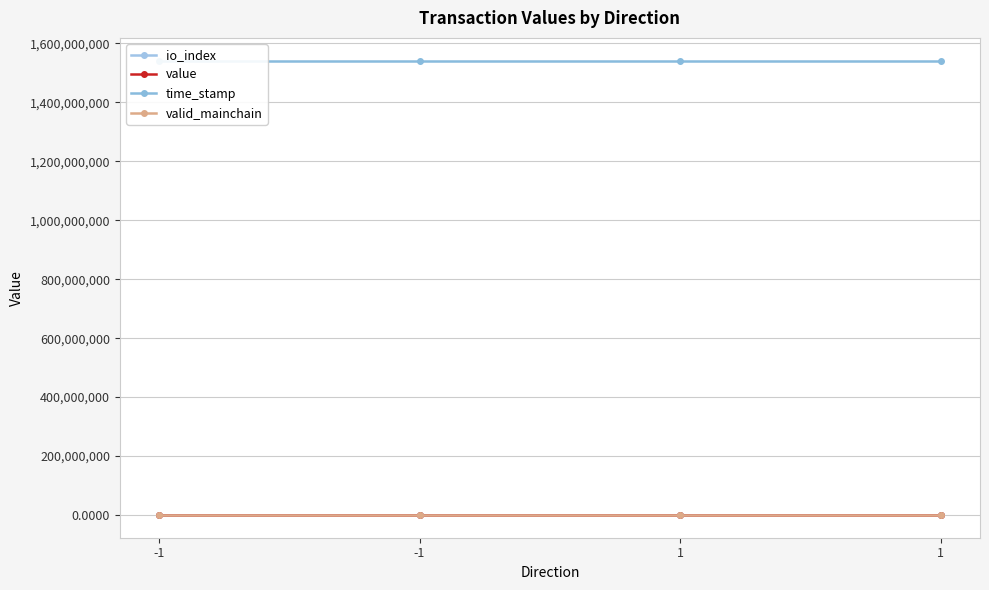

How many lines are shown in the chart?

4